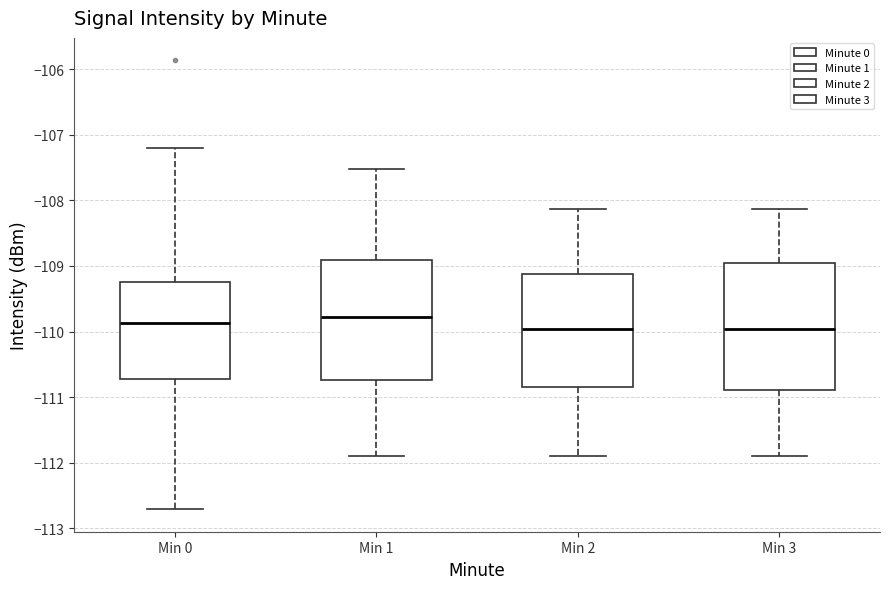

Where does the upper whisker of the box for Min 0 end on the y-axis? The values are not printed on the chart, so give them approximately, as read against the axis.

-107.2